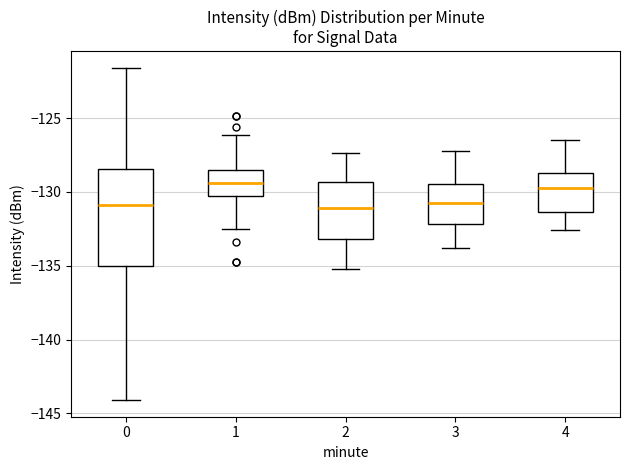

Which box is the tallest, from its lower edge to its upper edge?

0